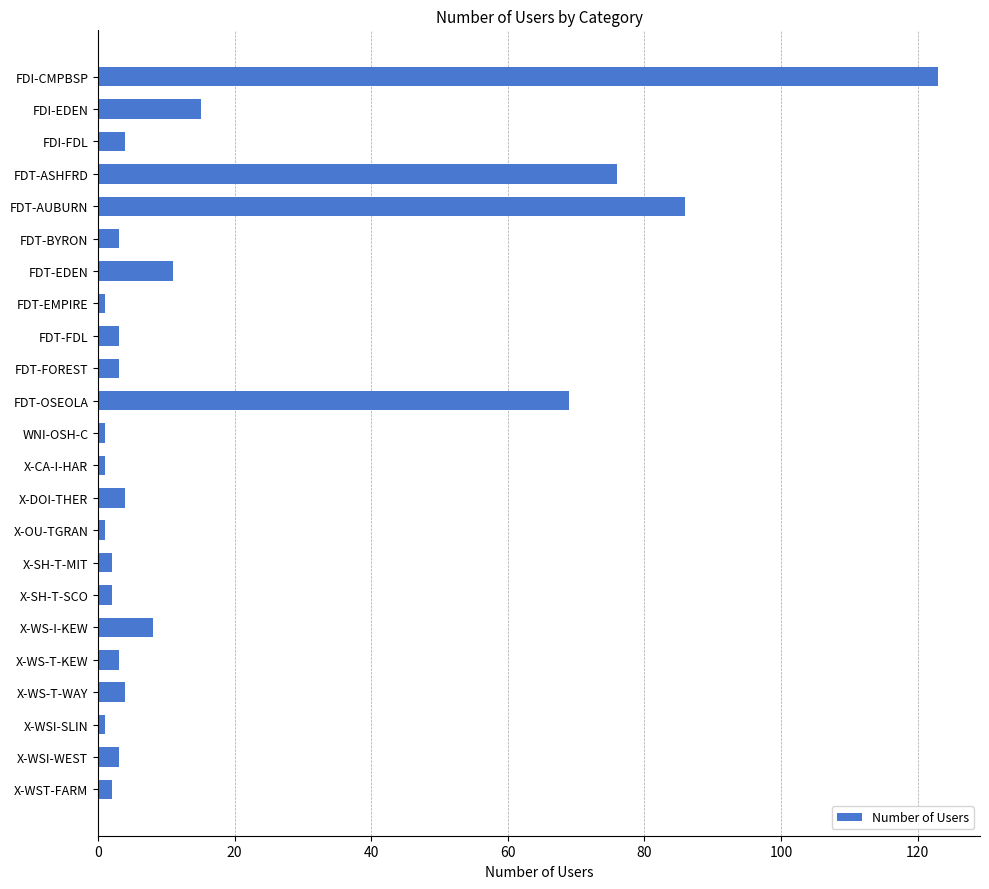

Which category has the highest value across all series?

FDI-CMPBSP